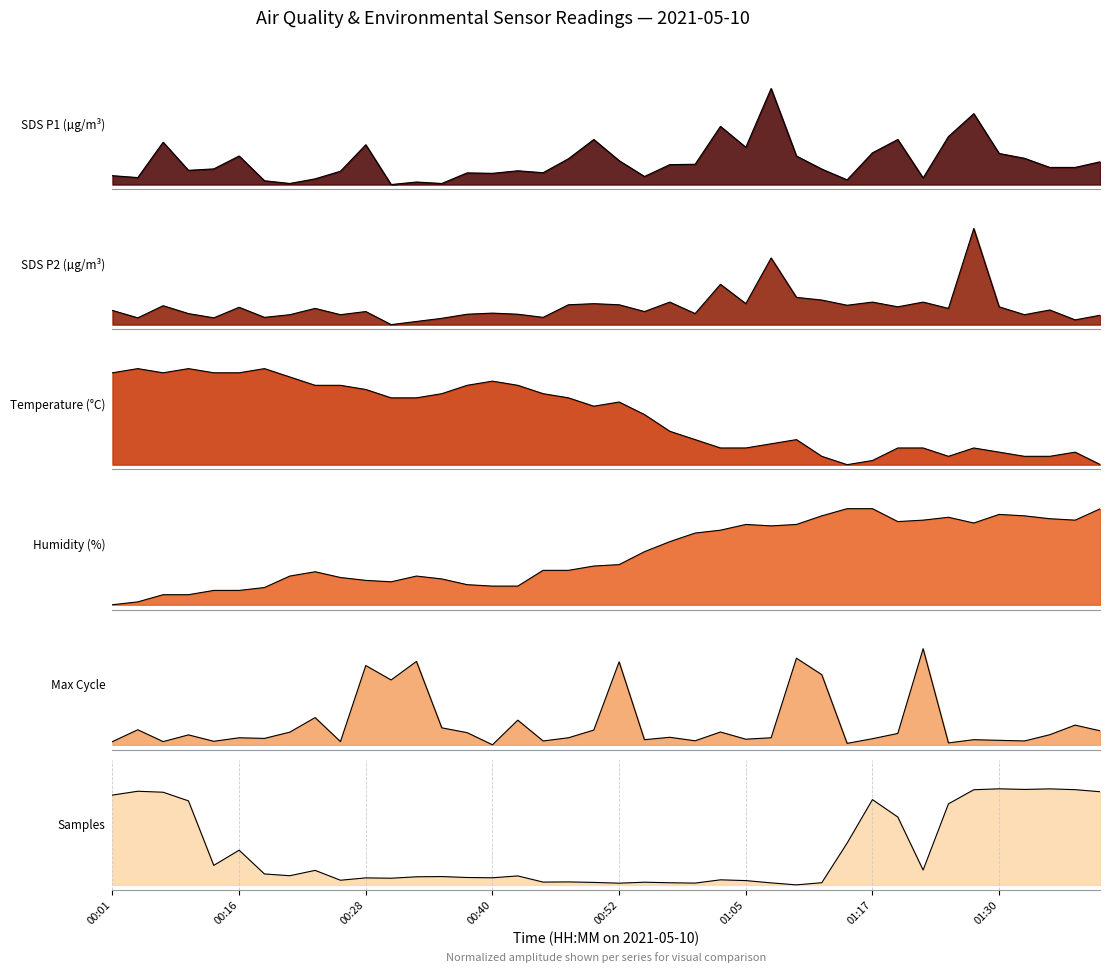

What is the sum of all Temp values?

20.7